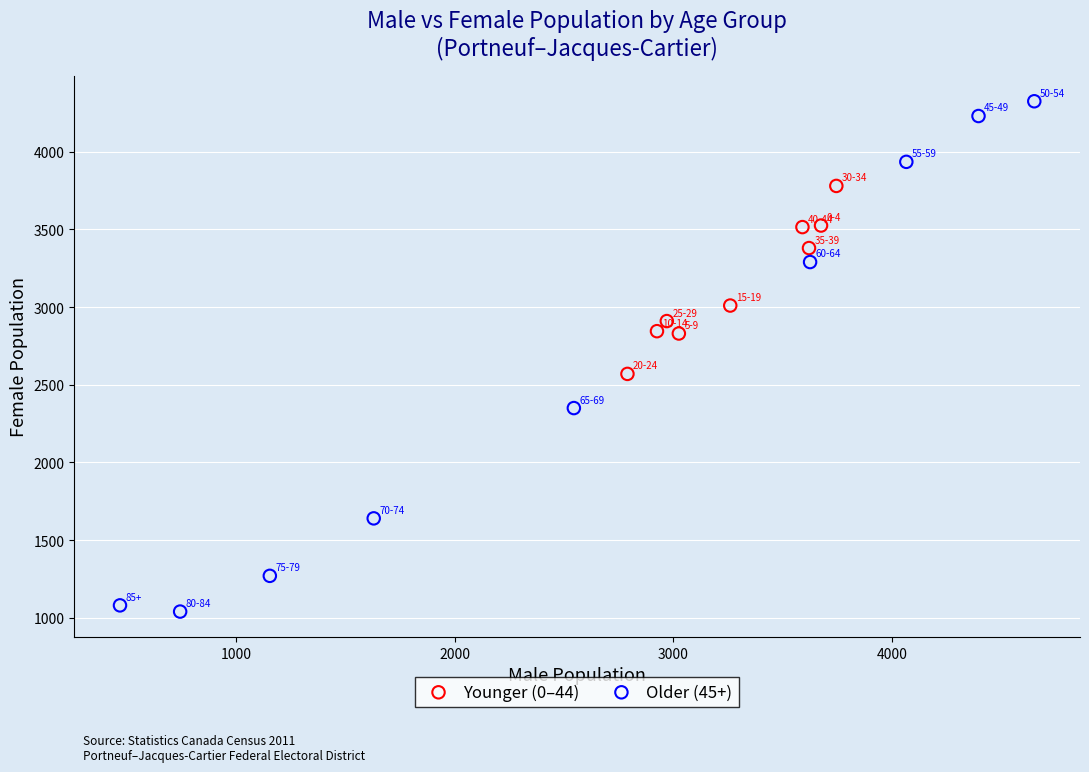

Which series contains the lowest Y value?

Older (45+)